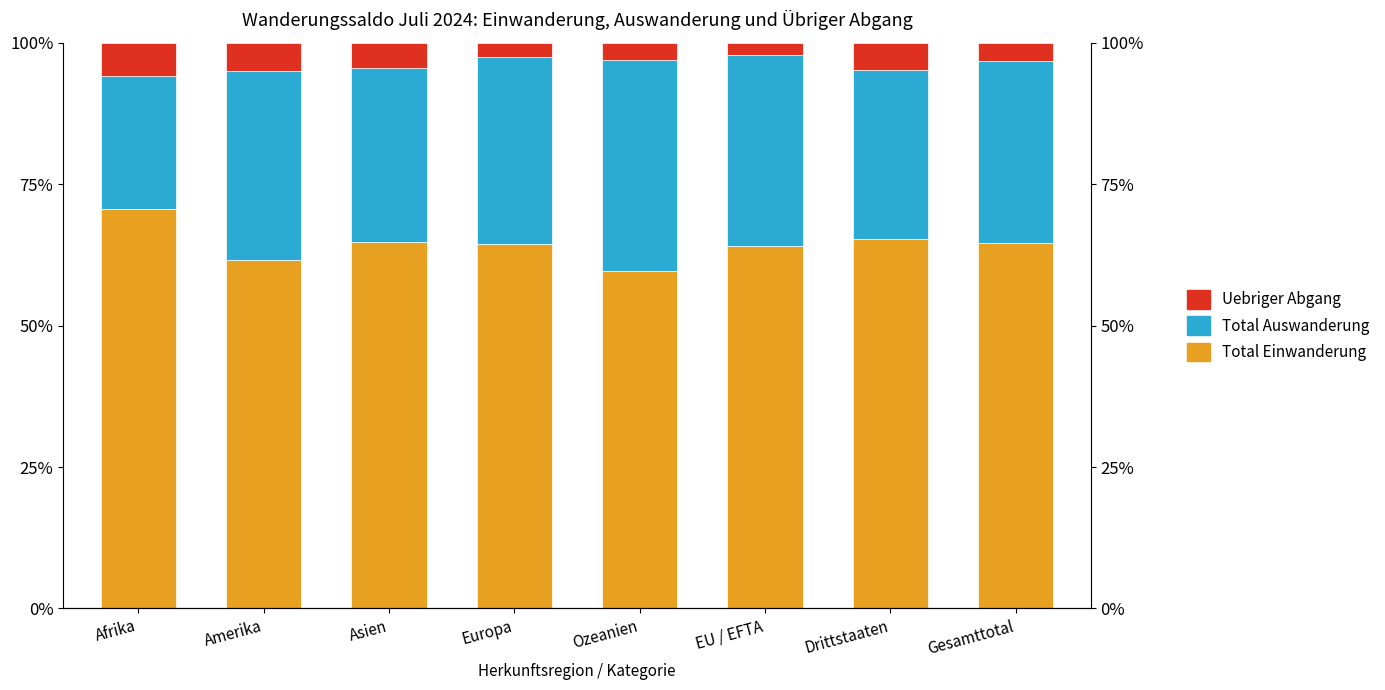

Reading right to left, list all the values displayed in this chart.

Total Einwanderung: 64.6	65.2	64.1	59.7	64.4	64.7	61.7	70.6
Total Auswanderung: 32.2	29.9	33.7	37.3	33.1	30.7	33.3	23.6
Uebriger Abgang: 3.2	4.9	2.2	3.0	2.5	4.6	5.1	5.8